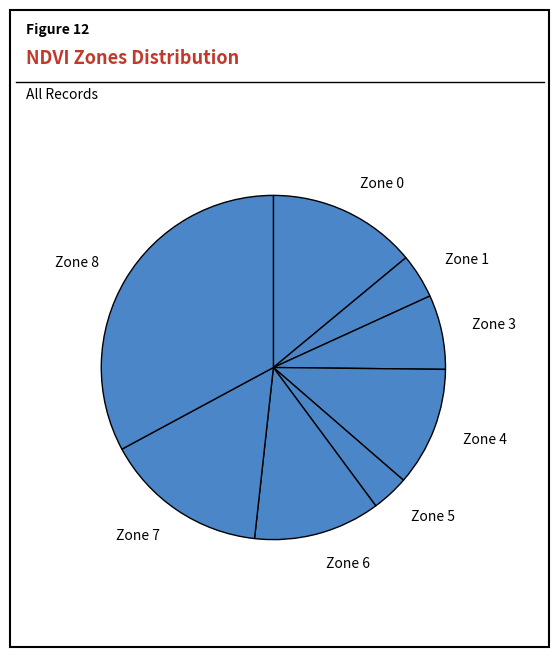

Is Zone 4 the majority of the pie?

No